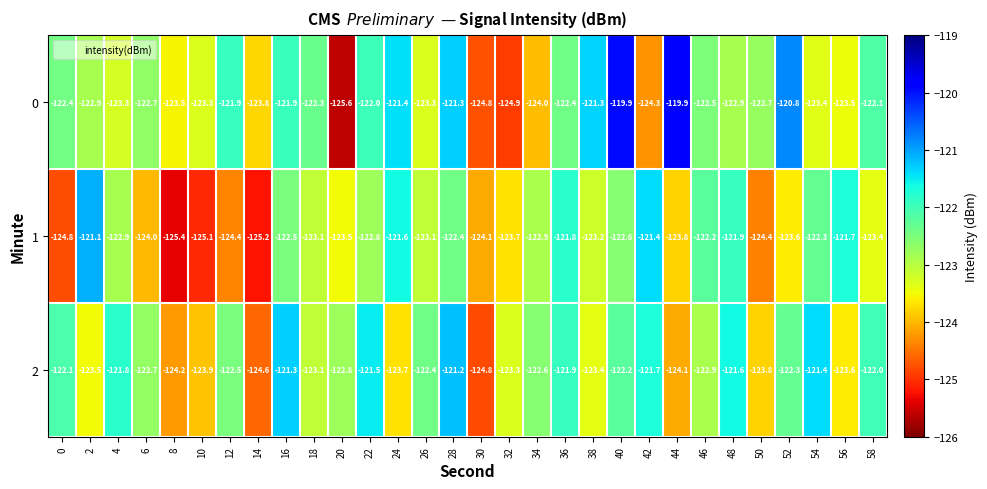

Is it true that 0 equals -122.7 at 50?

True